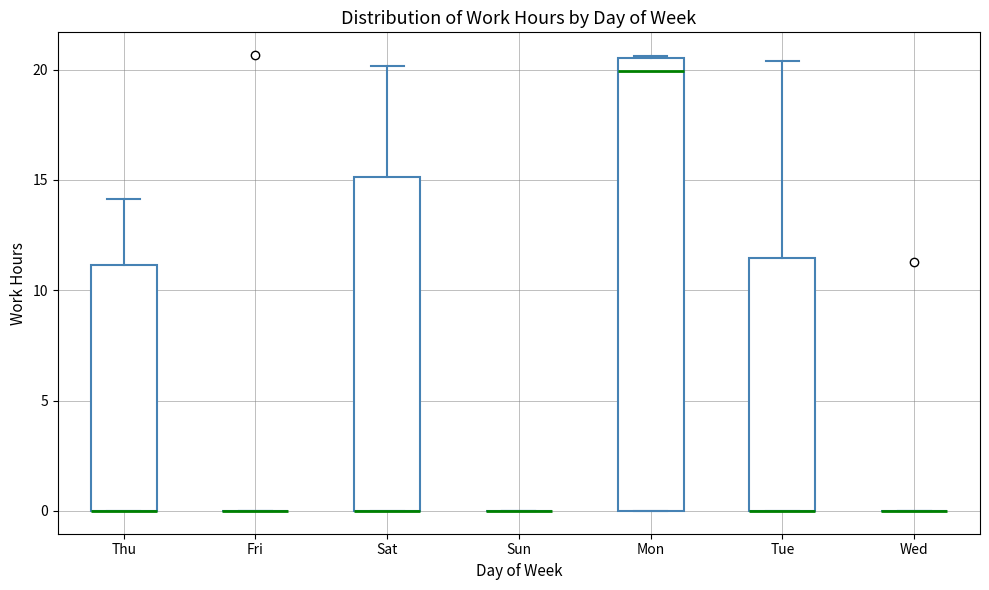

Reading left to right, read every box against the y-axis: the position of its median line, the range the box covers, and the ends of its whiskers. The values are not printed on the chart, so give them approximately, as read against the axis.

Thu: median 0.0 (drawn on the box's lower edge), box 0.0 to 11.0, whiskers 0.0 to 14.0
Fri: box collapsed to a line at 0.0, whiskers 0.0 to 0.0
Sat: median 0.0 (drawn on the box's lower edge), box 0.0 to 15.0, whiskers 0.0 to 20.0
Sun: box collapsed to a line at 0.0, whiskers 0.0 to 0.0
Mon: median 20.0, box 0.0 to 20.5, whiskers 0.0 to 20.5
Tue: median 0.0 (drawn on the box's lower edge), box 0.0 to 11.5, whiskers 0.0 to 20.5
Wed: box collapsed to a line at 0.0, whiskers 0.0 to 0.0